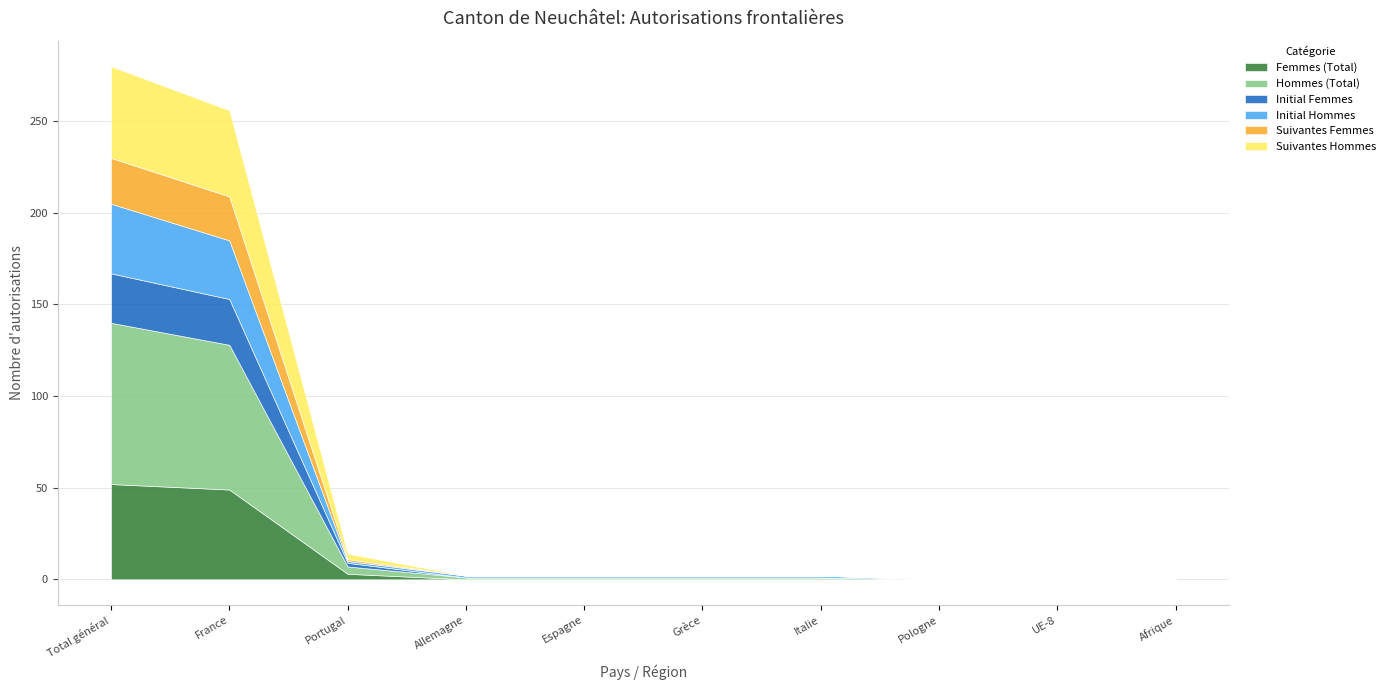

True or false: Initial Hommes and Hommes (Total) cross at least once.

False